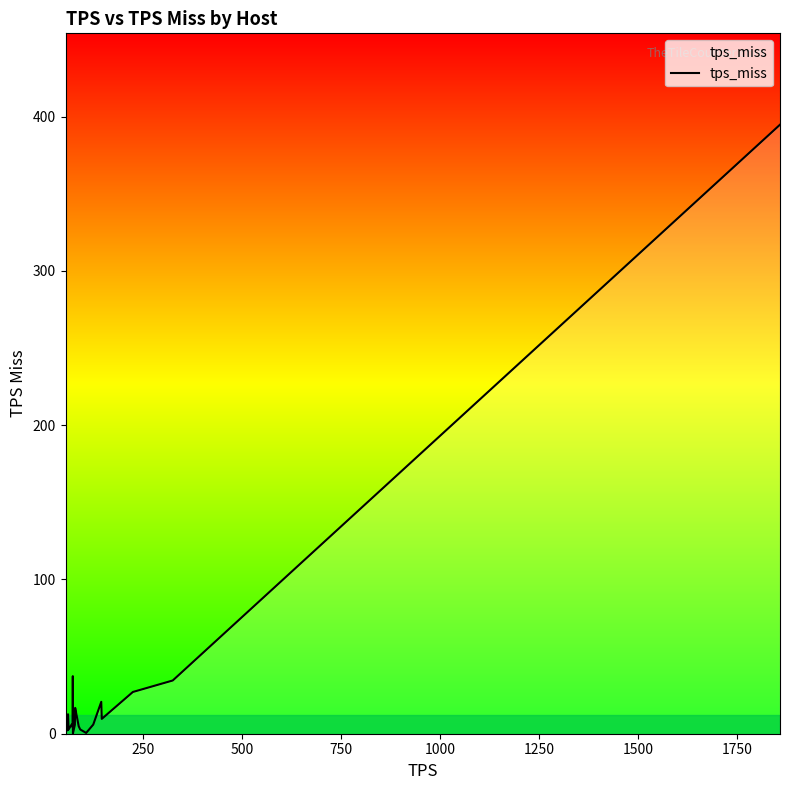

What is the greatest value displayed?

394.8